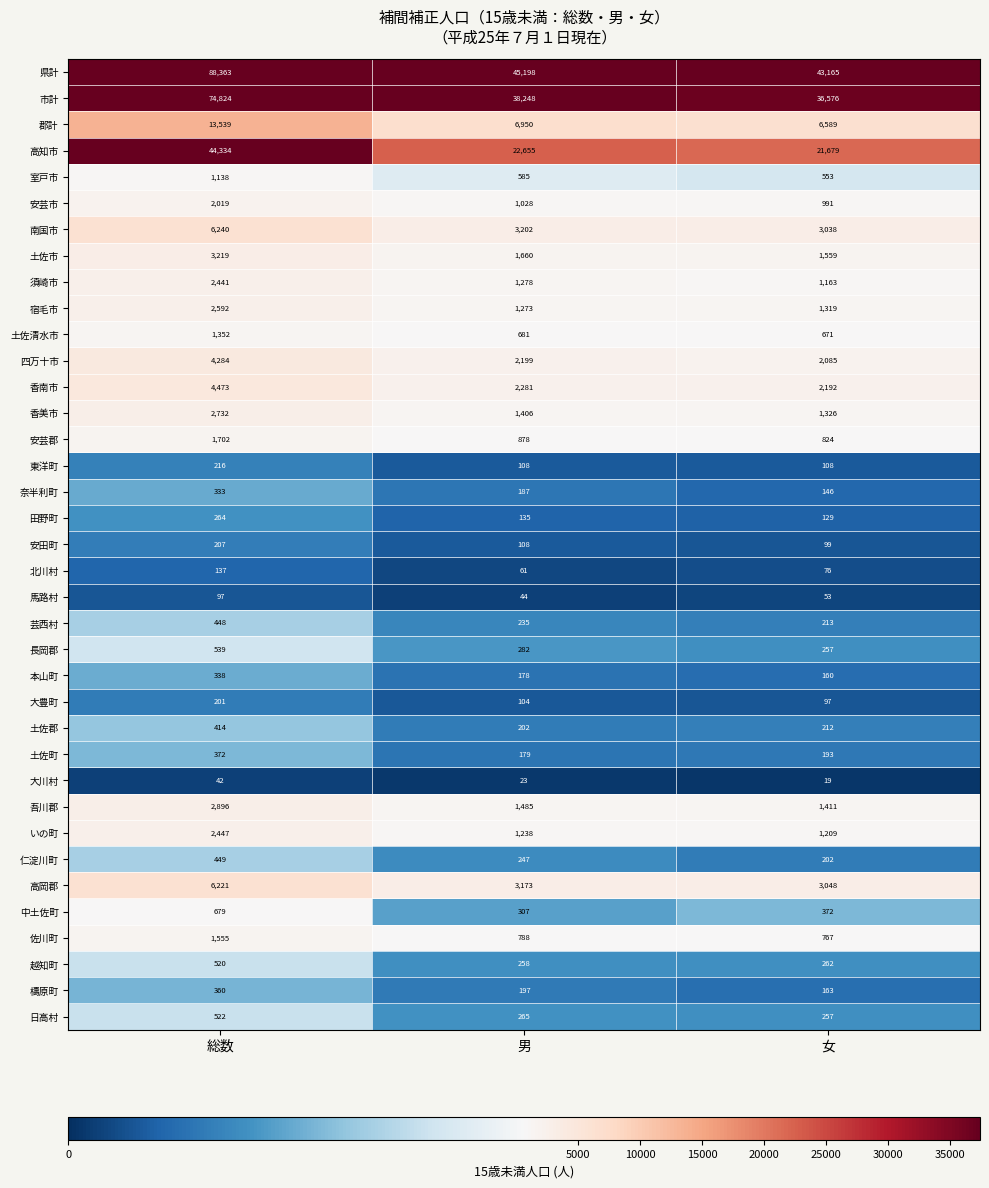

Which series has the widest spread of values?

県計